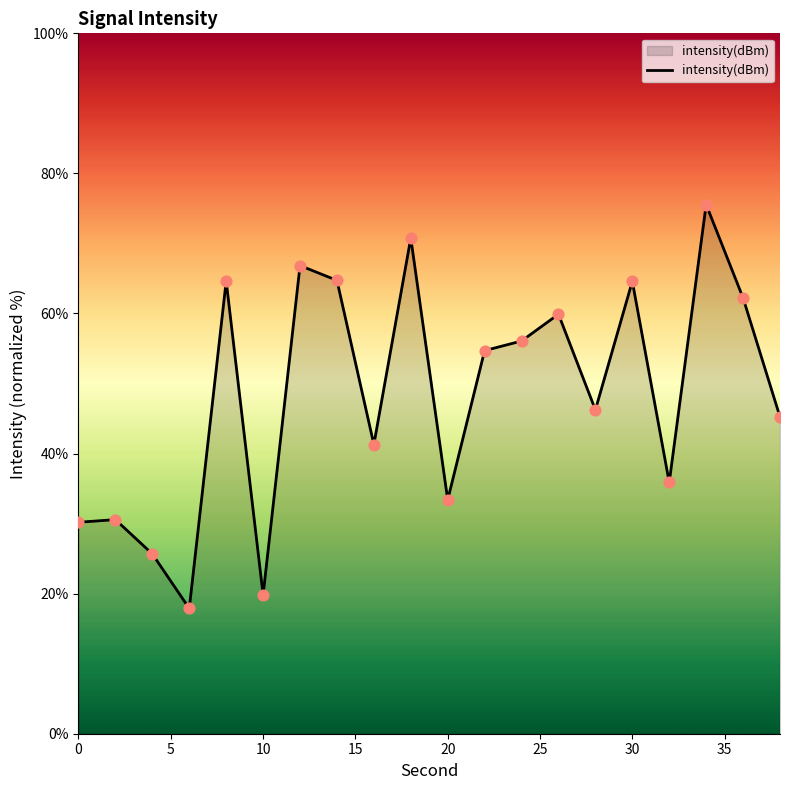

What is the minimum value shown in the chart?

17.9